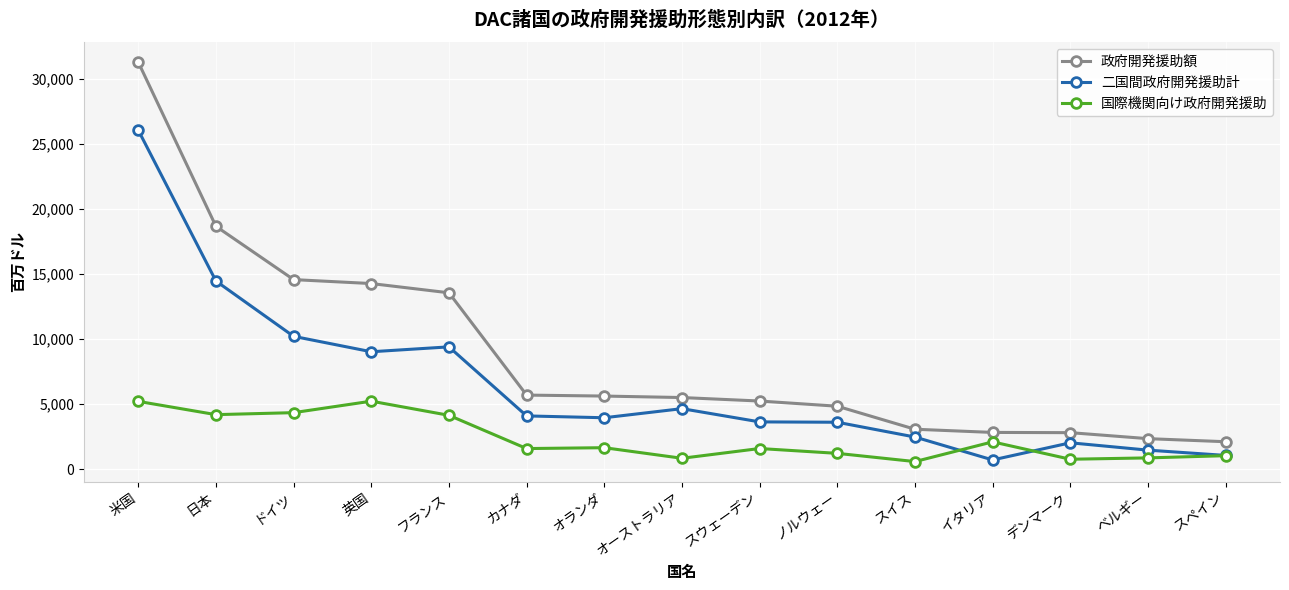

At how many categories does at least one series exceed 9954?

5